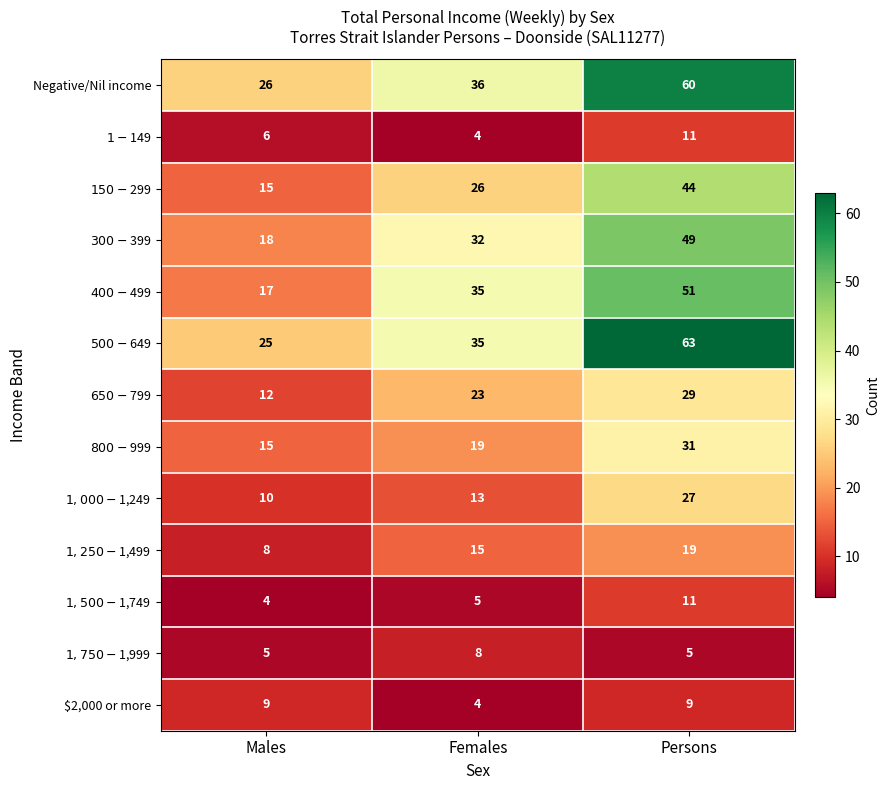

At which label is Negative/Nil income closest to 43?

Females